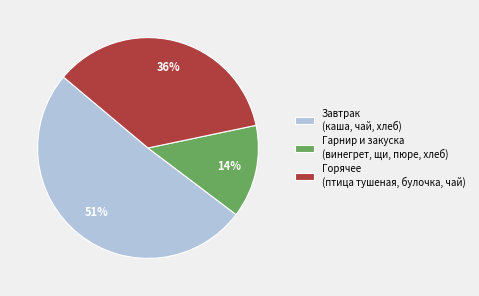

Is it true that Завтрак (каша, чай, хлеб) is 38% of the pie?

False